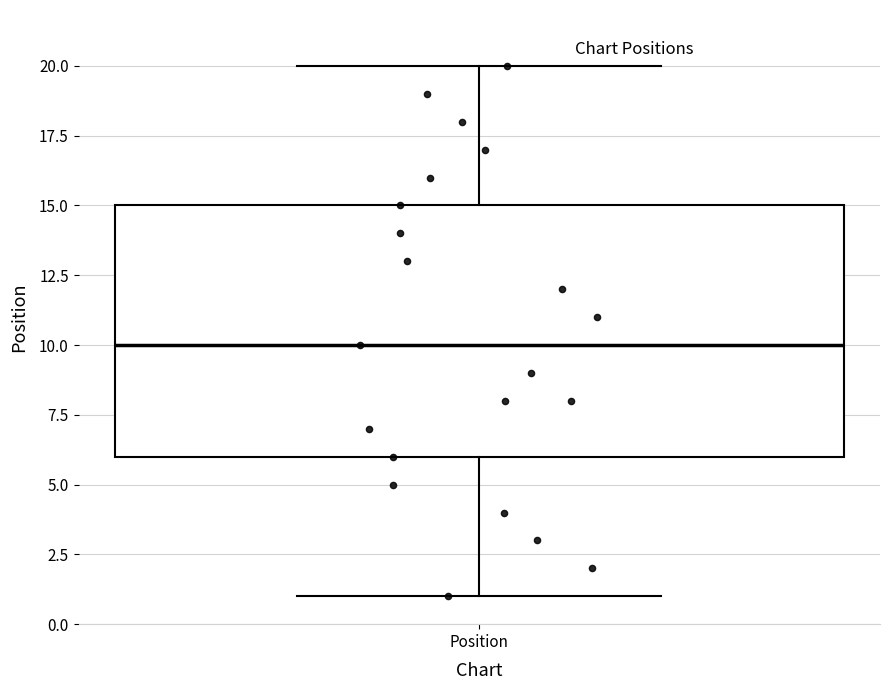

Transcribe this box plot: give where the median line is, the range the box spans, and where the two whiskers end, as read against the y-axis. The values are not printed on the chart, so give them approximately, as read against the axis.

median 10, box 6 to 15, whiskers 1 to 20